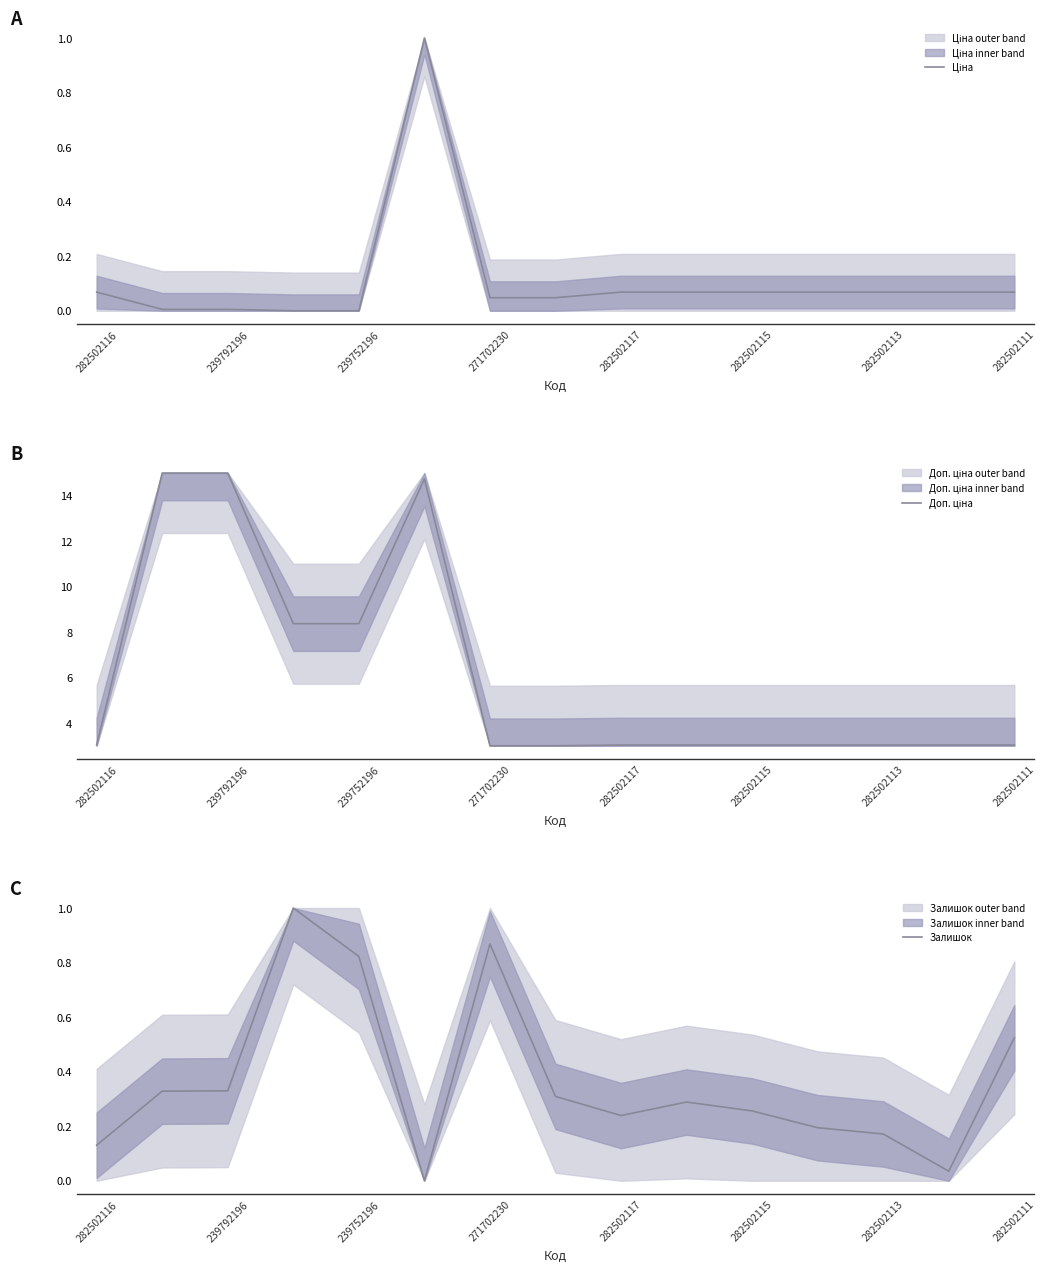

What is the sum of the Залишок values at 271702230 and 12?

1.2